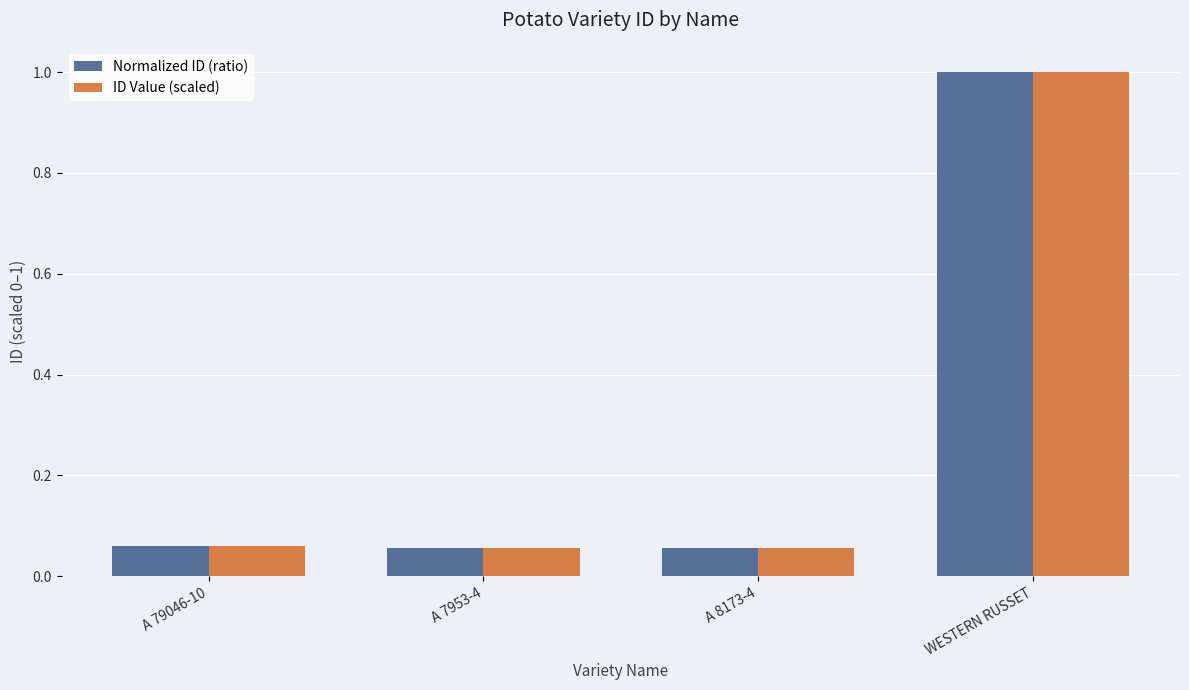

Does the chart contain any negative values?

No